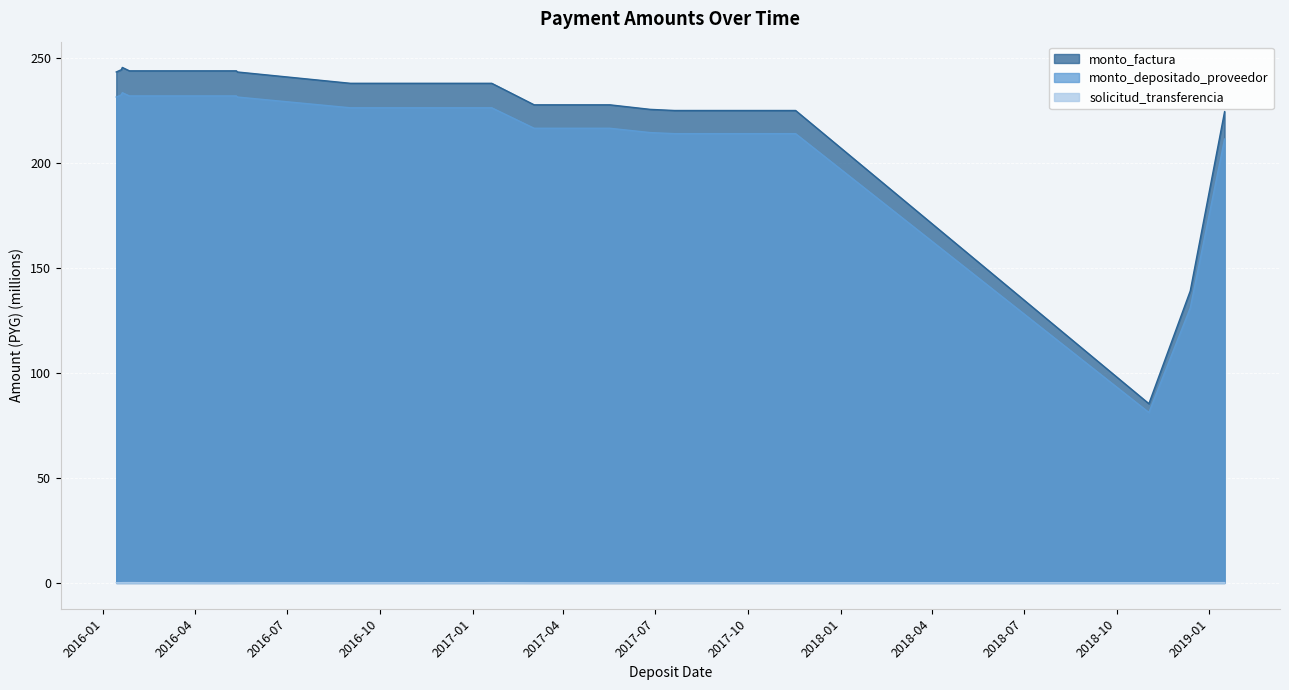

What is the difference between the second highest and minimum values in the solicitud_transferencia series?

0.2